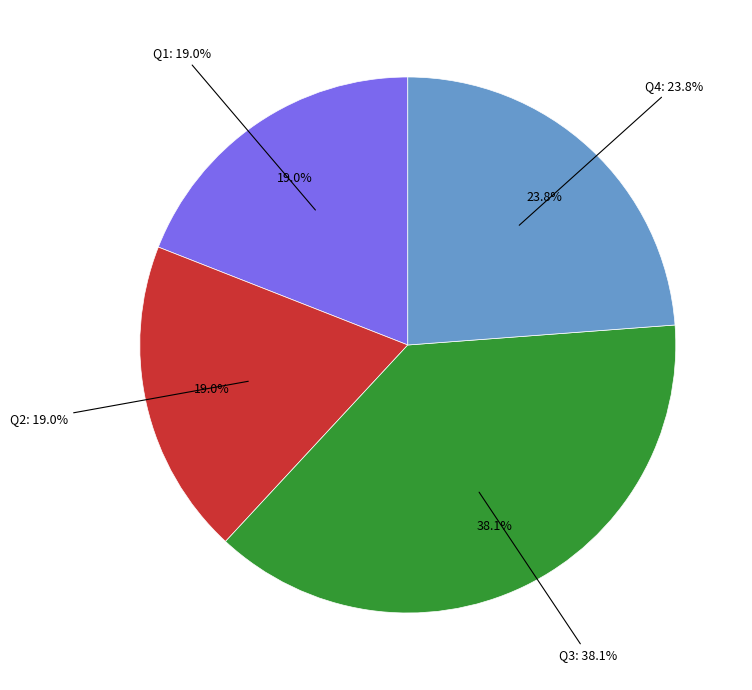

What is the change in value from Q1 to Q4?

+1